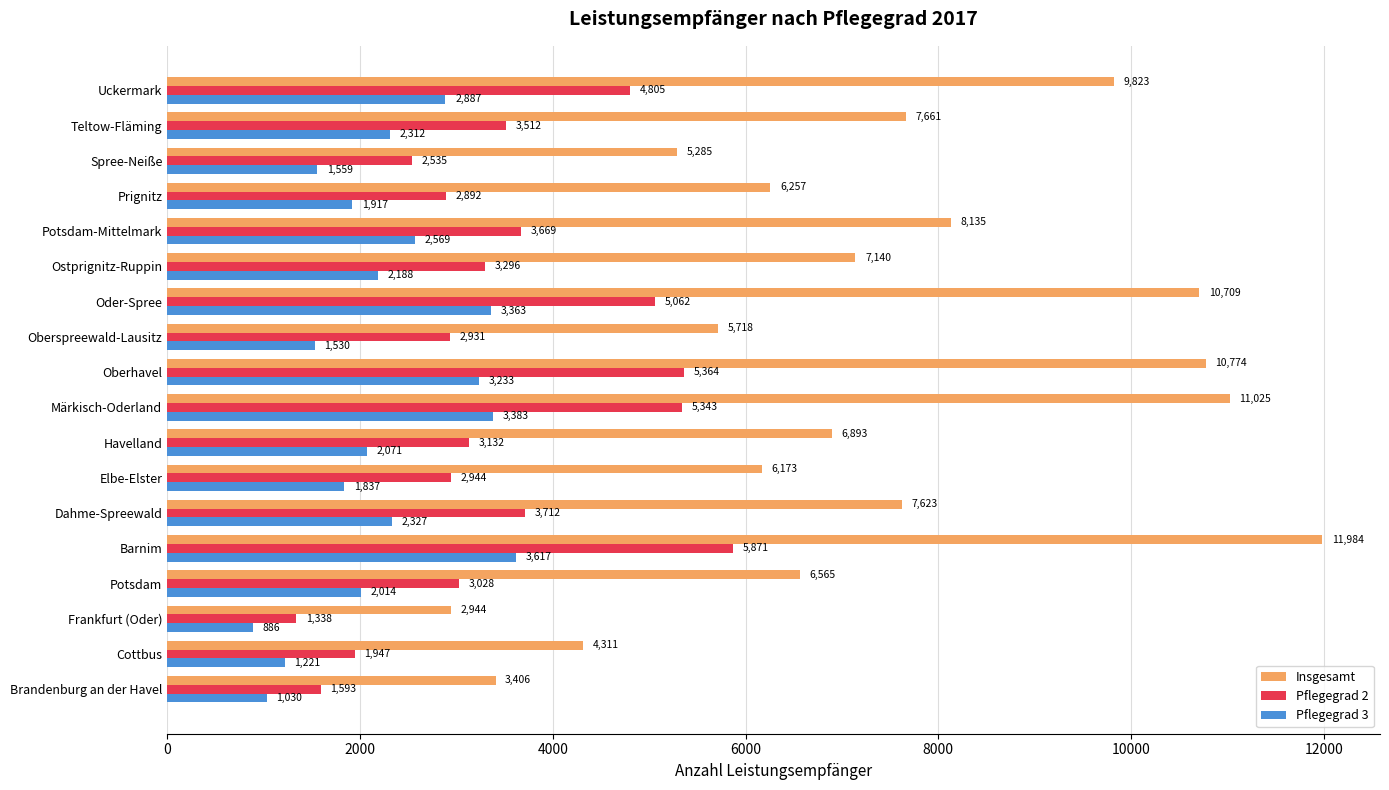

At how many categories does at least one series exceed 6165?

13